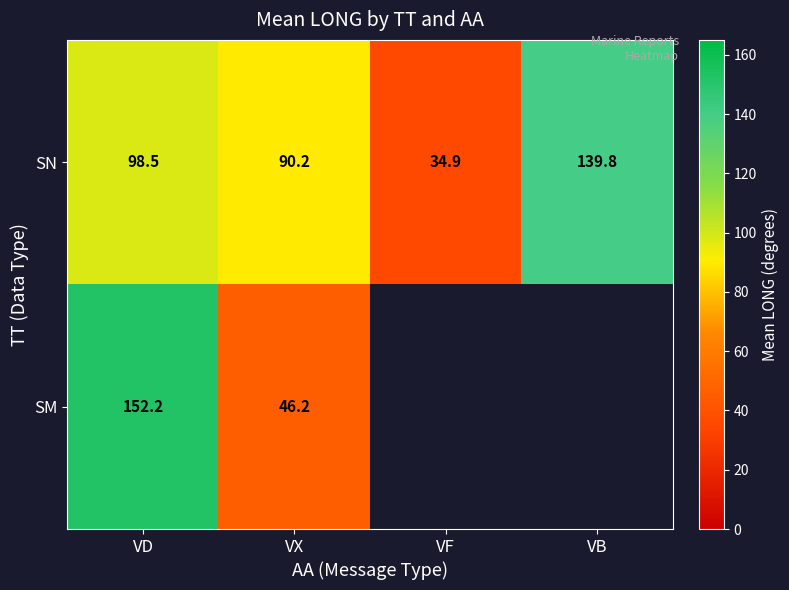

What is the average value of the SN series?

90.9